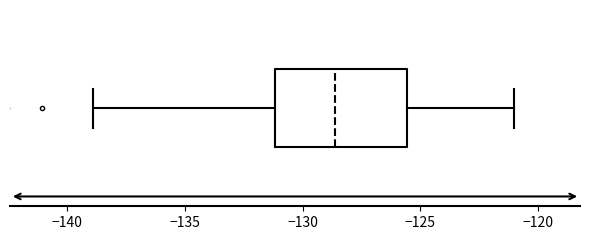

Read this box plot against the x-axis: the position of the median line, the range covered by the box, and the ends of both whiskers. The values are not printed on the chart, so give them approximately, as read against the axis.

median -128.5, box -131.0 to -125.5, whiskers -139.0 to -121.0